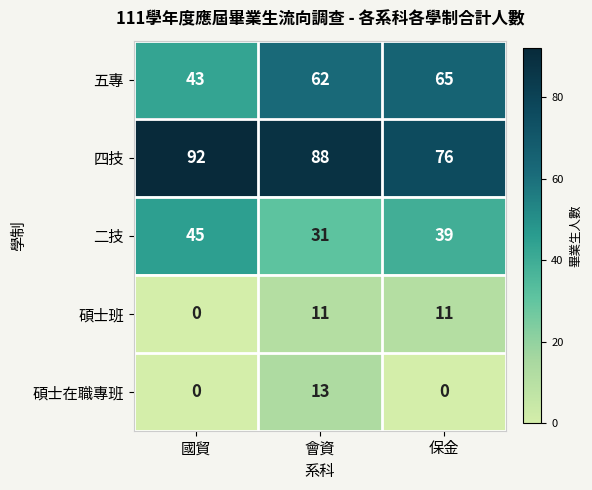

Which series changed the most between 會資 and 保金?

碩士在職專班